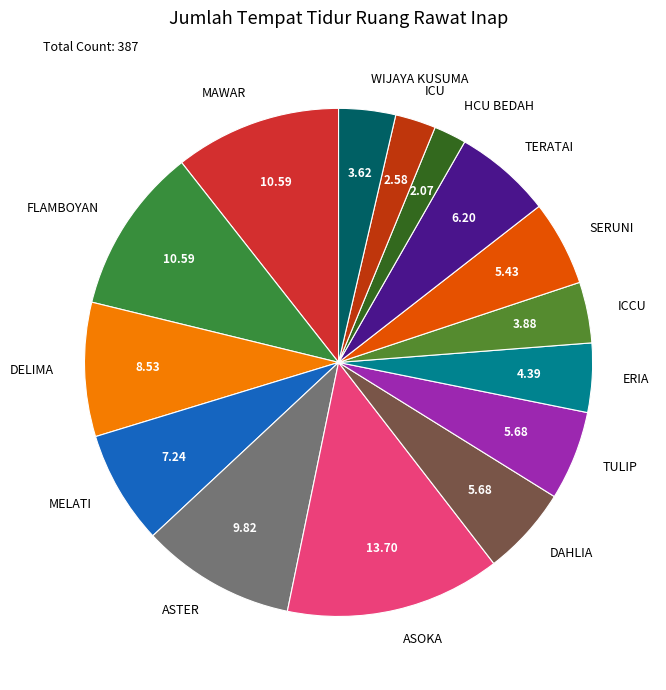

What is the largest slice in the pie chart?

ASOKA